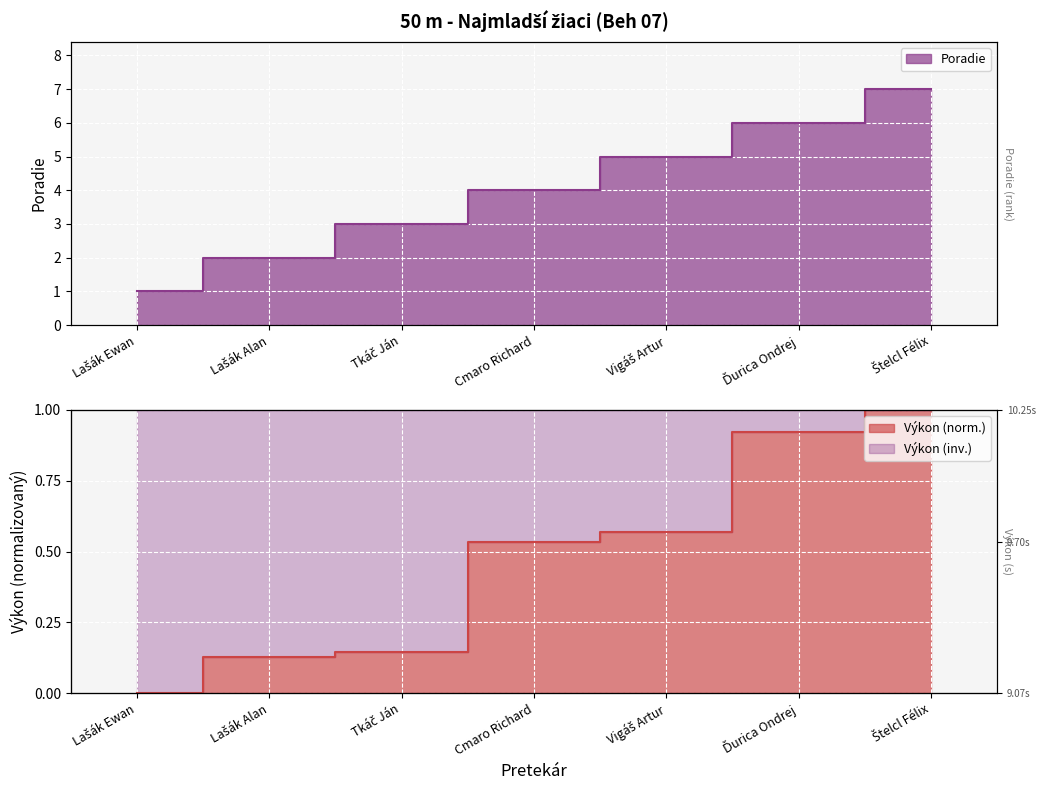

Count the number of categories in the chart.

7